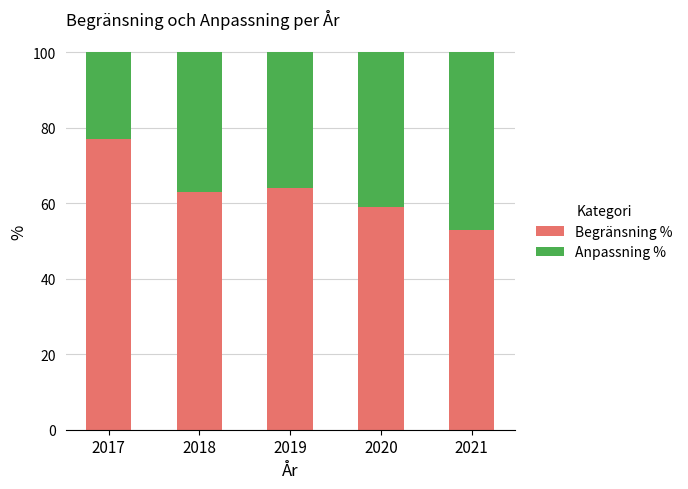

What is the approximate value of Begränsning % at 2021?

53